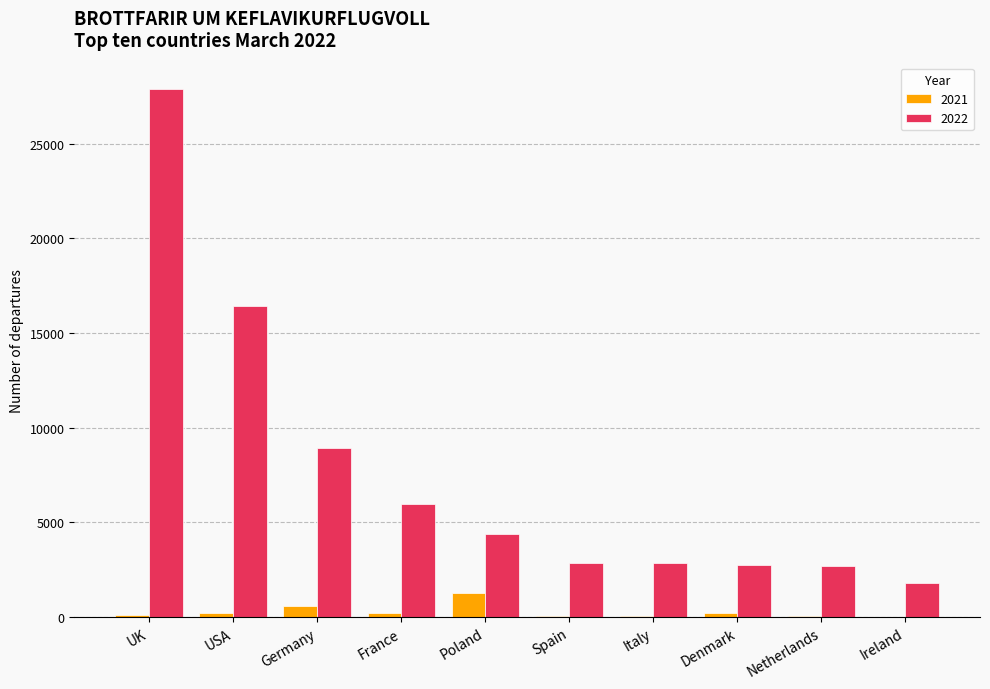

How many data points does each series have?

10